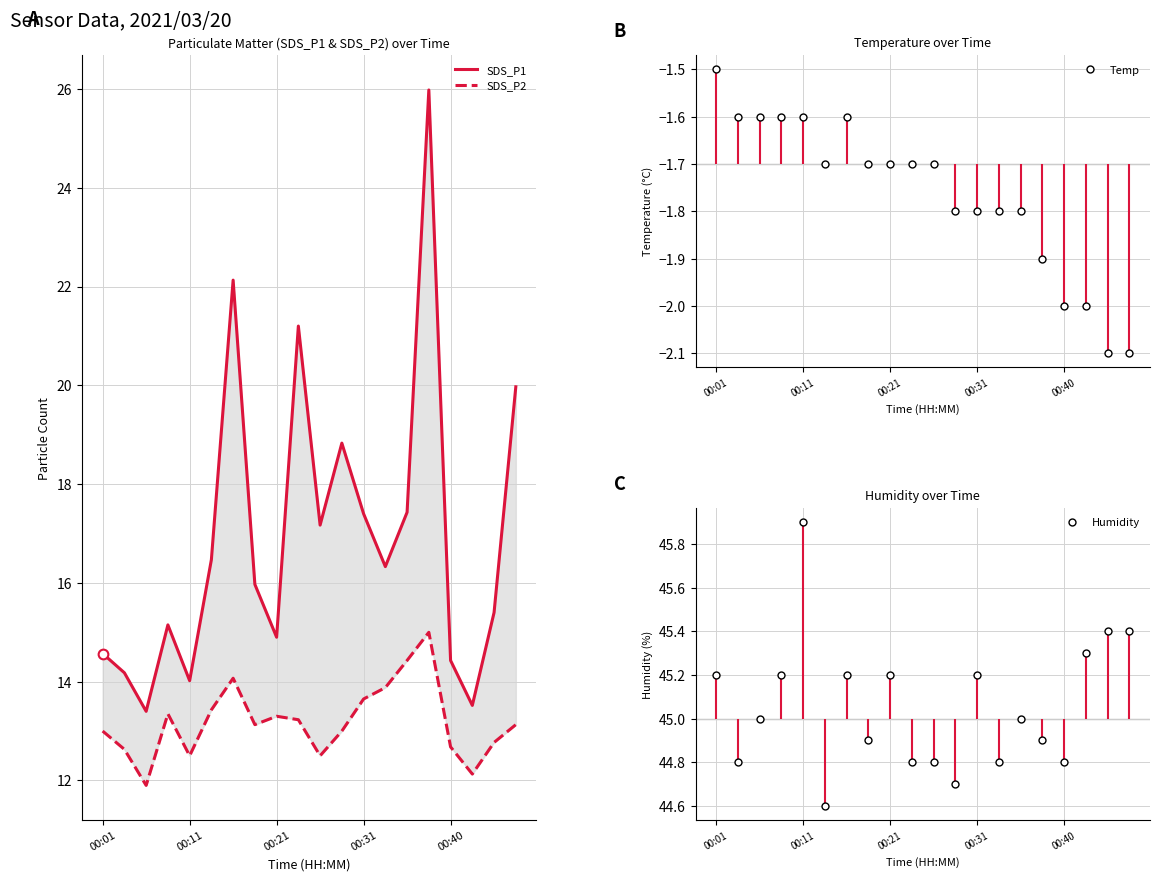

Is it true that Temp equals -2.0 at 00:40?

True